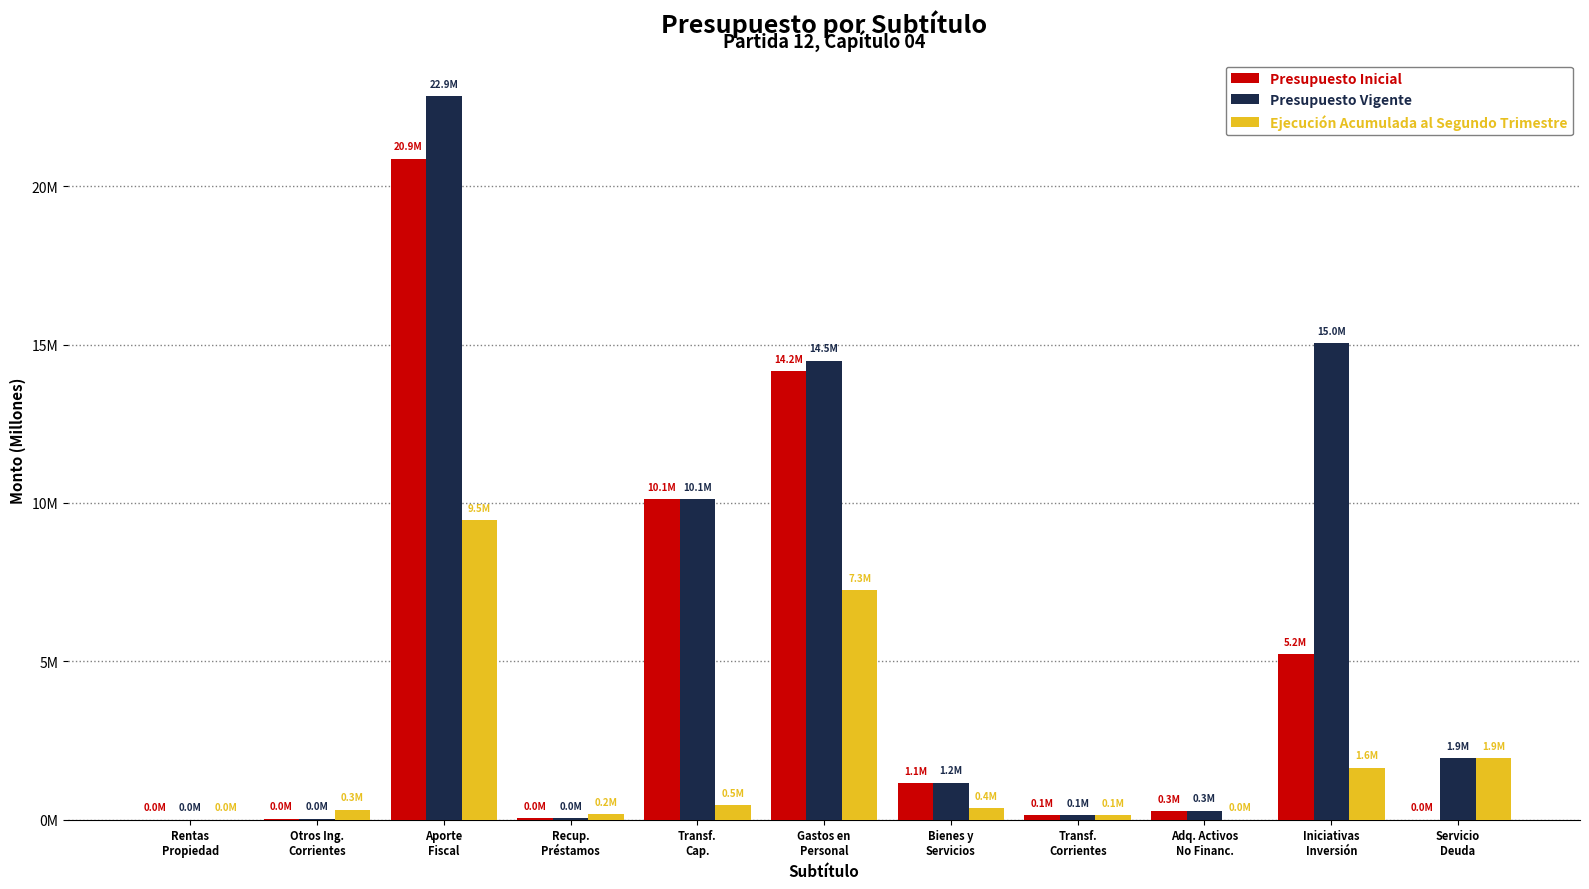

At Rentas
Propiedad, list the series in order from largest to smallest.

Presupuesto Inicial, Presupuesto Vigente, Ejecución Acumulada al Segundo Trimestre